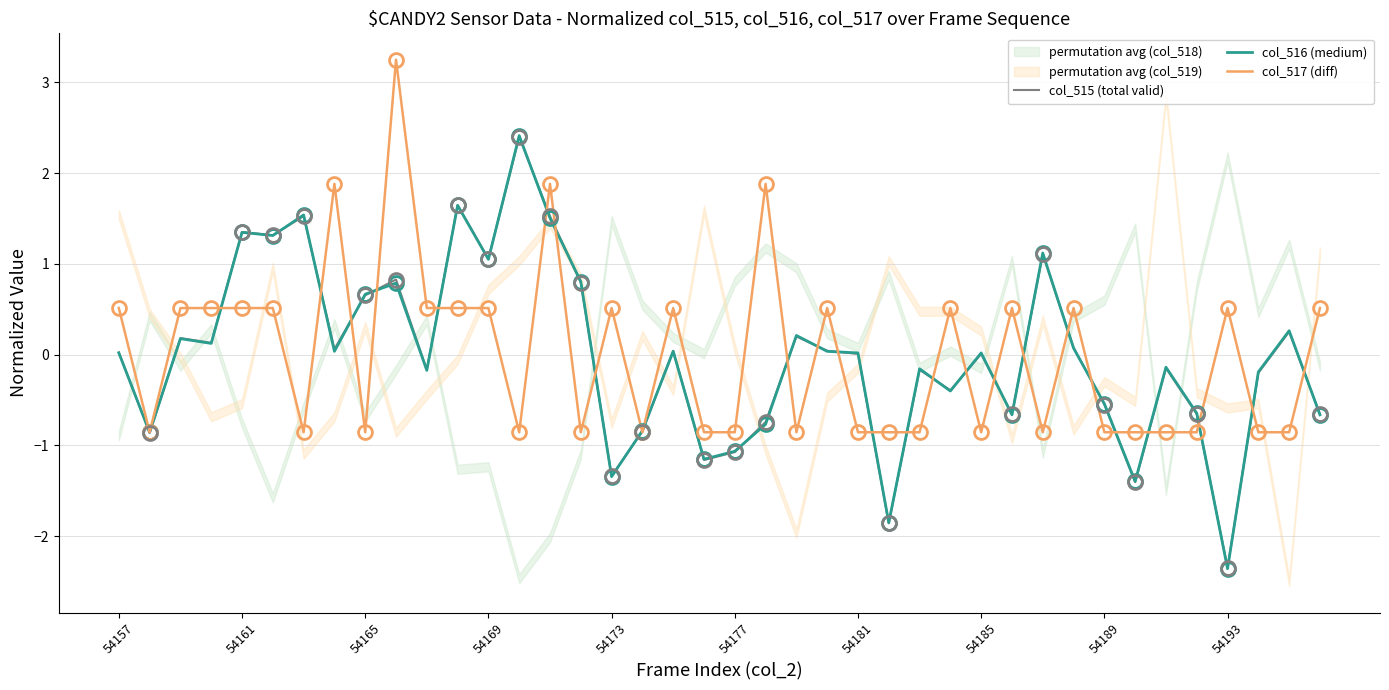

In col_517 (diff), how many points are lower than both neighbors (excluding endpoints)?

9